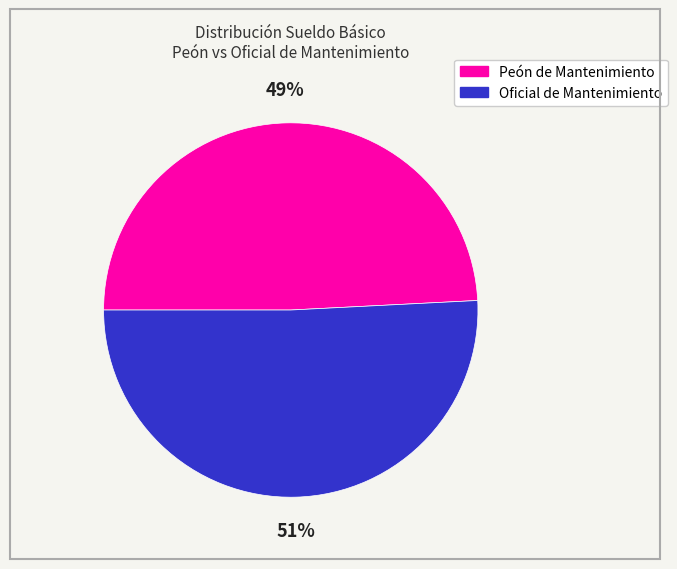

Is Oficial de Mantenimiento the majority of the pie?

Yes